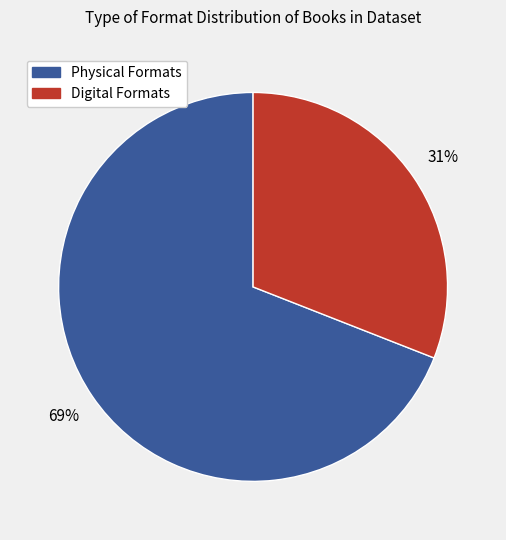

Count the number of slices in the pie.

2